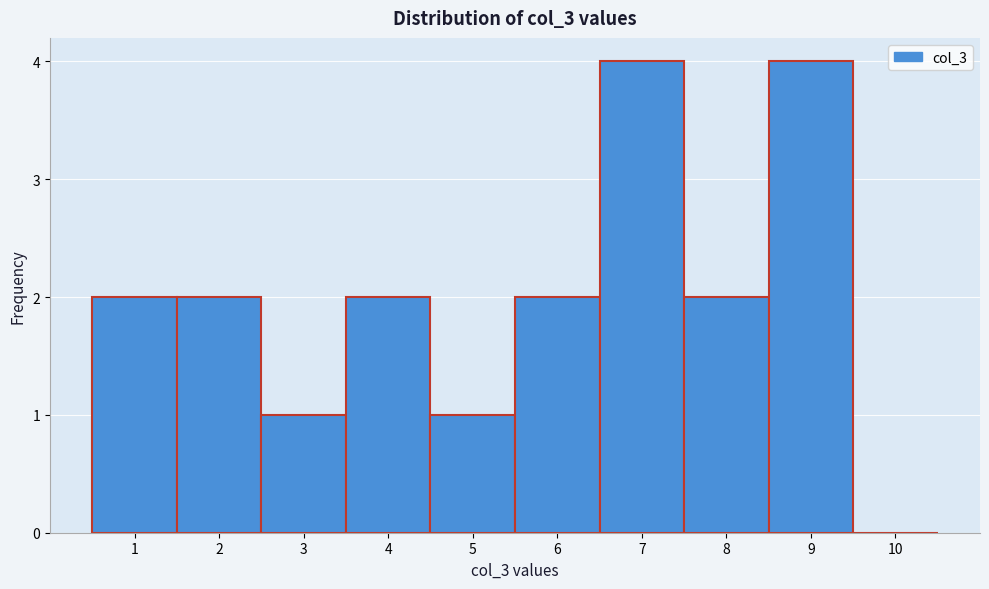

Reading left to right, list all the values displayed in this chart.

1=2	2=2	3=1	4=2	5=1	6=2	7=4	8=2	9=4	10=0